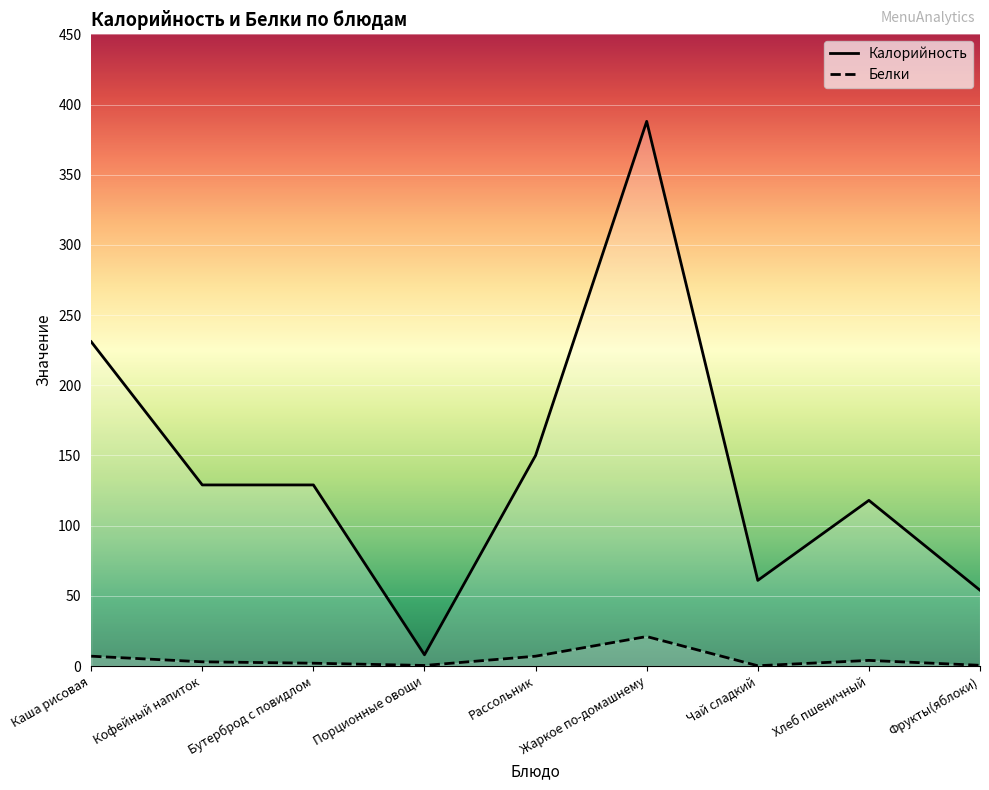

What is the smallest value displayed?

0.2